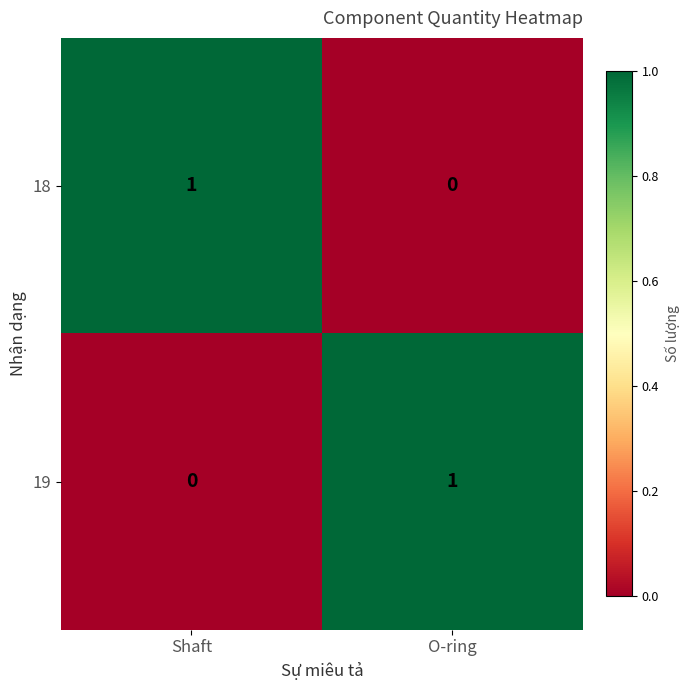

Reading left to right, what are all the values shown in this chart?

18: 1	0
19: 0	1